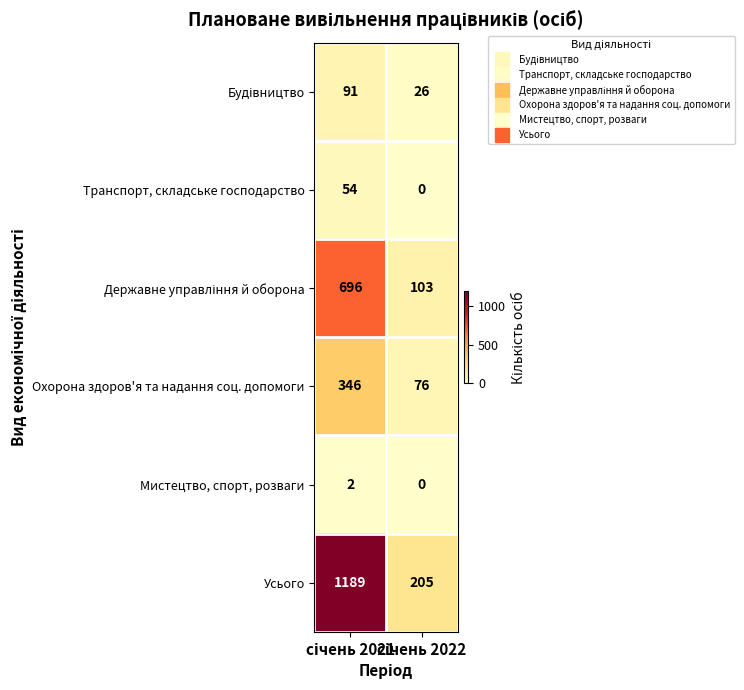

What is the average value of the Транспорт, складське господарство series?

27